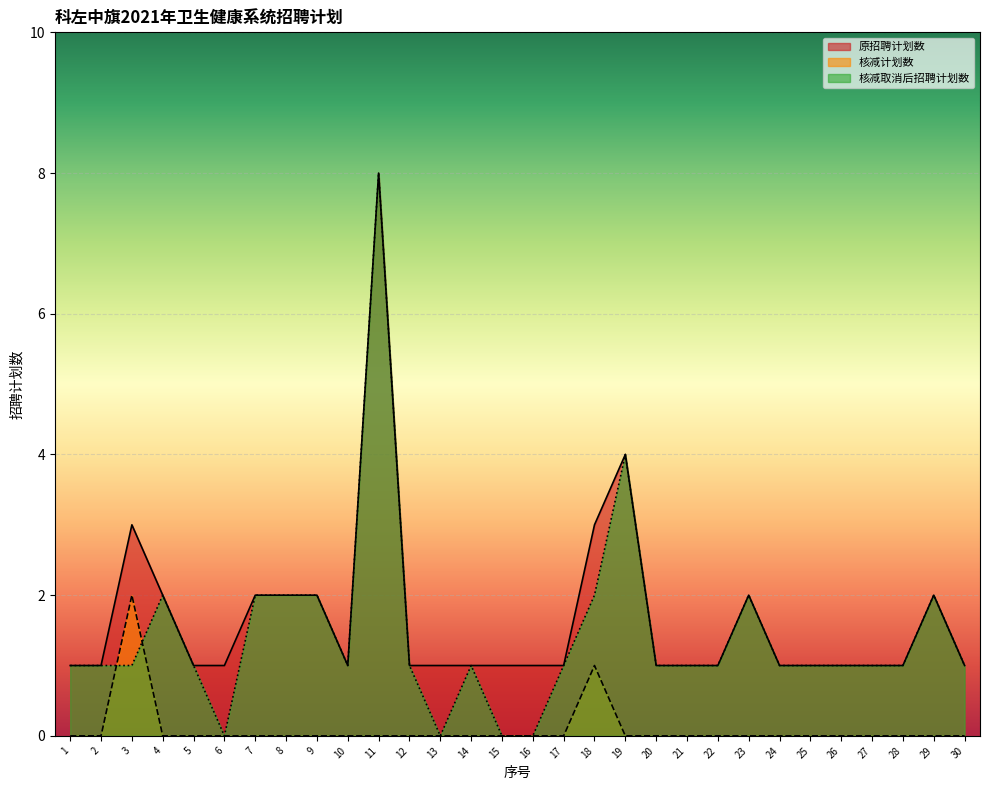

What is the value of the 核减取消后招聘计划数 point at the 9th from the left?

2